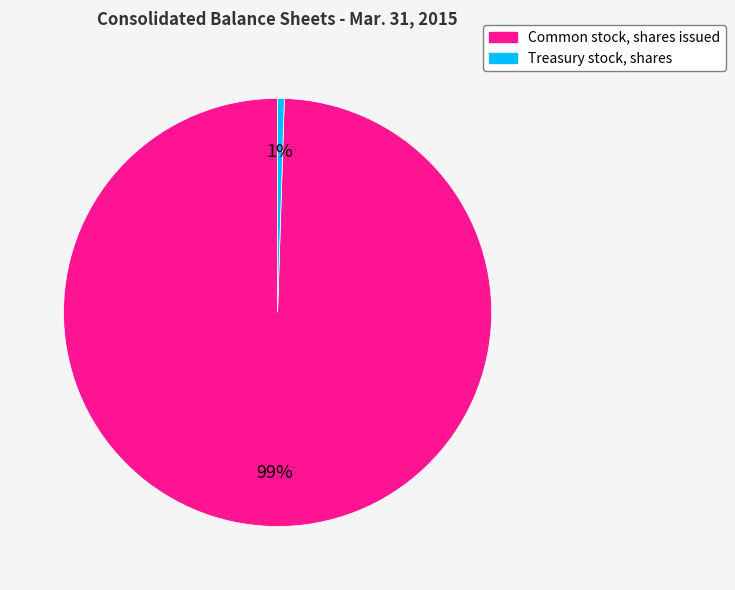

Is the sum of Treasury stock, shares and Common stock, shares issued greater than half?

Yes